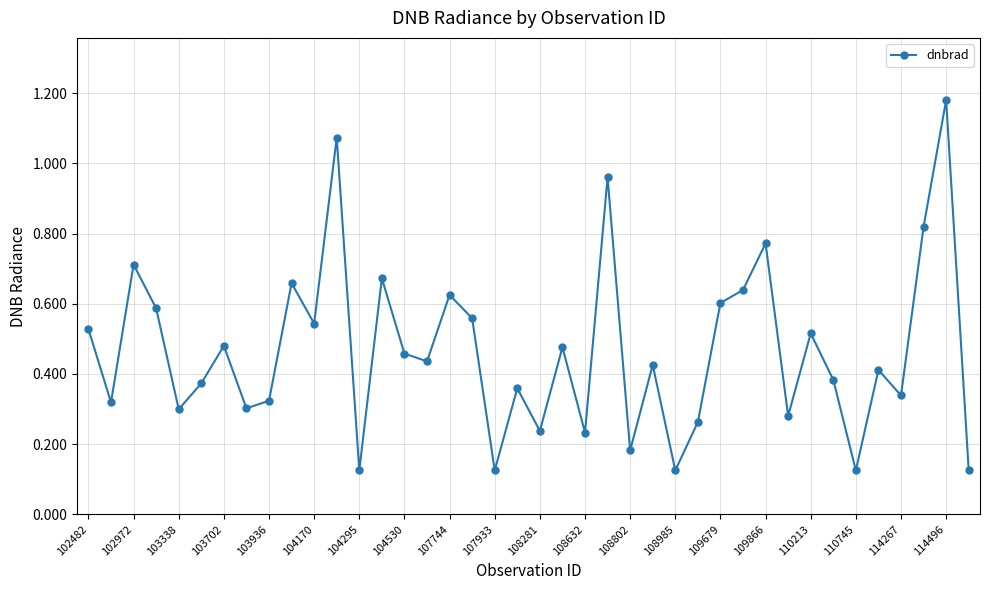

What is the difference between the second highest and minimum values?

0.9